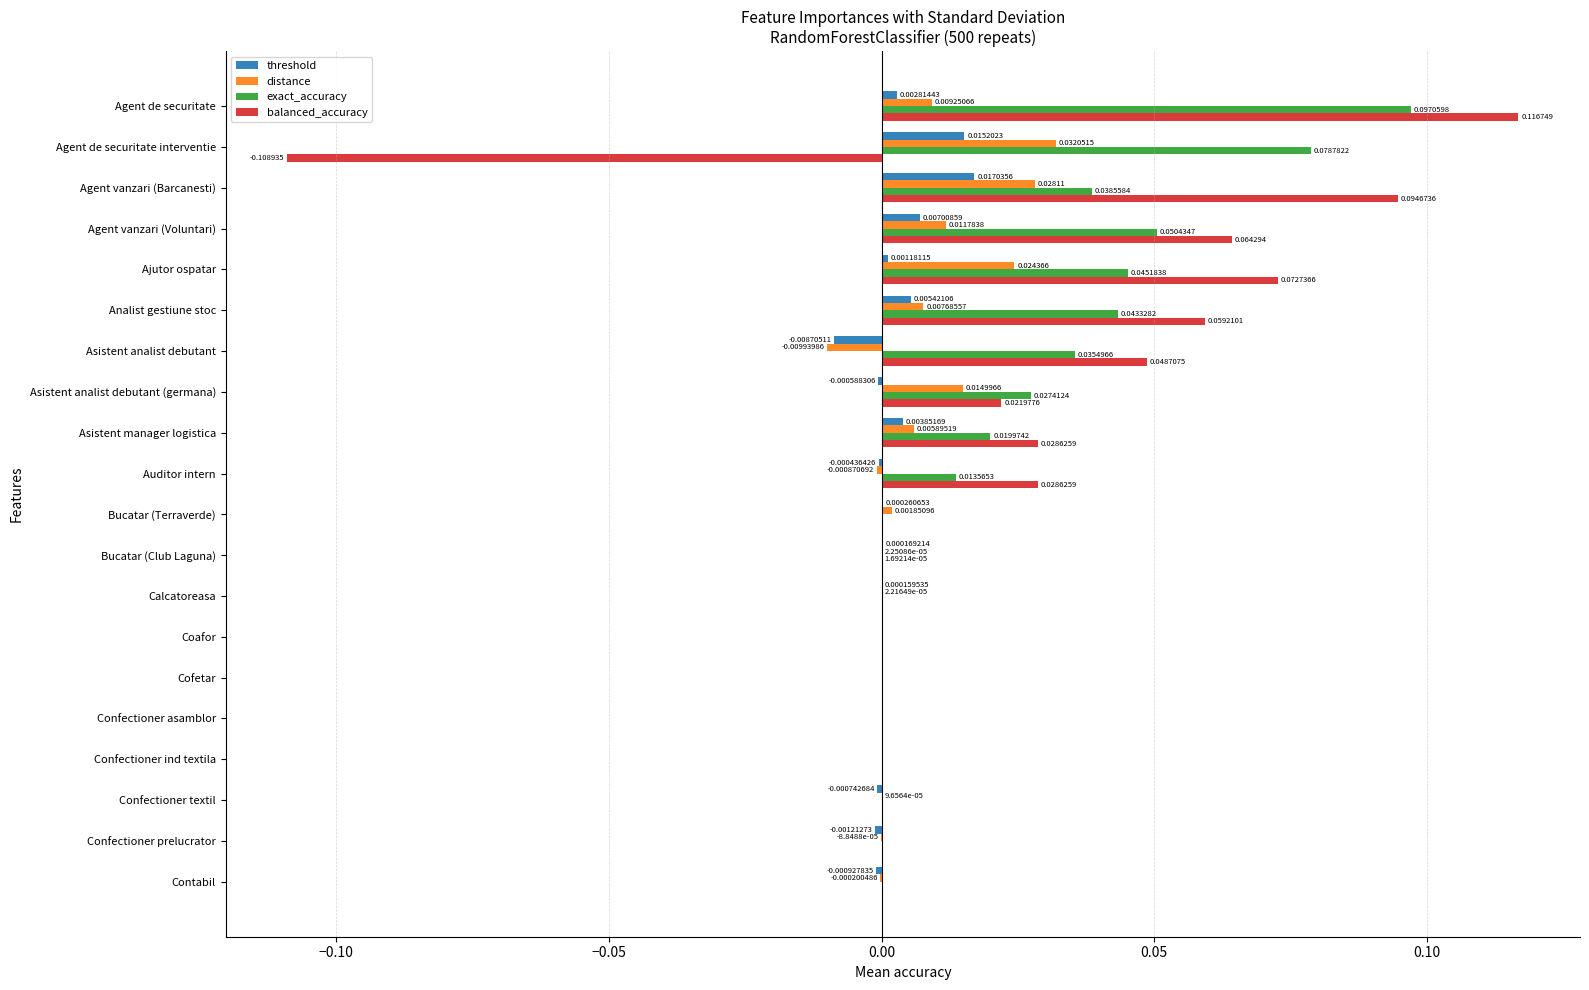

What is the sum of all exact_accuracy values?

0.4